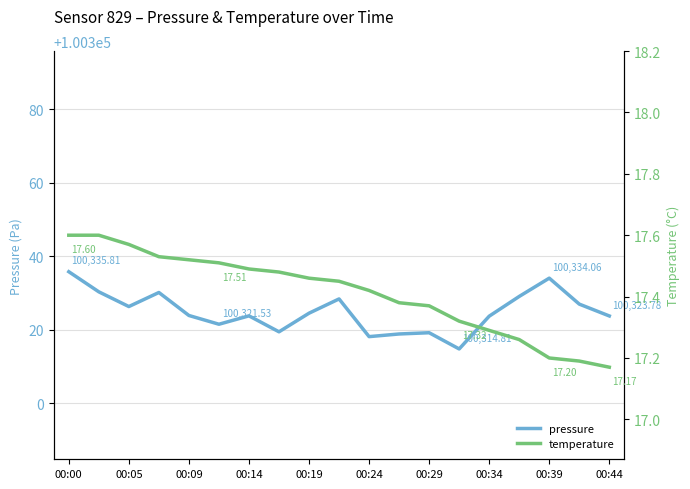

What is the value of the temperature point at the 16th from the left?

17.3